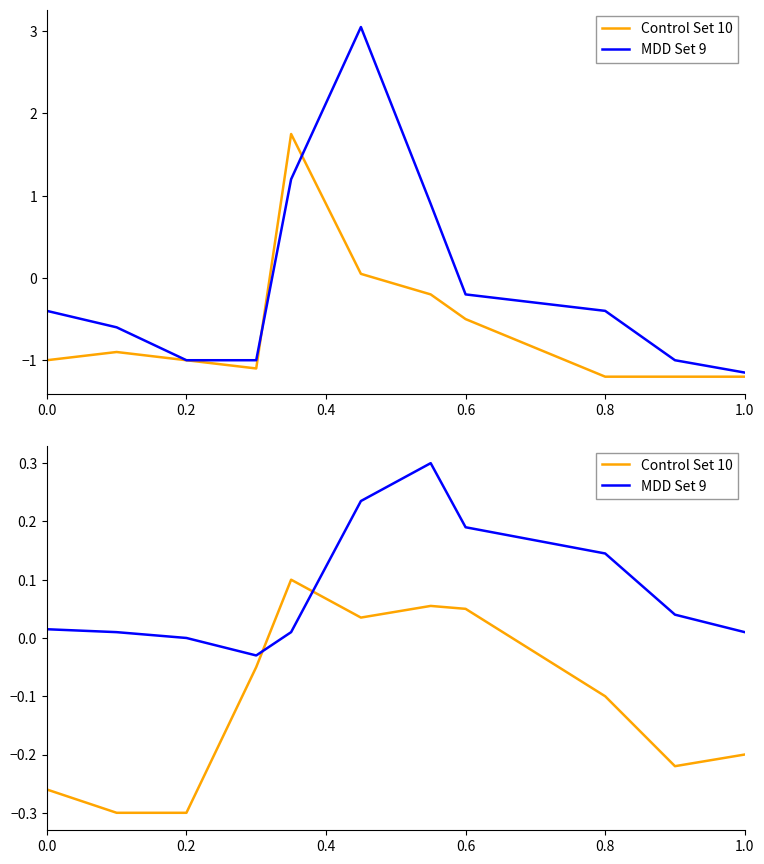

What is the lowest value of the Control Set 10 series?

-0.3